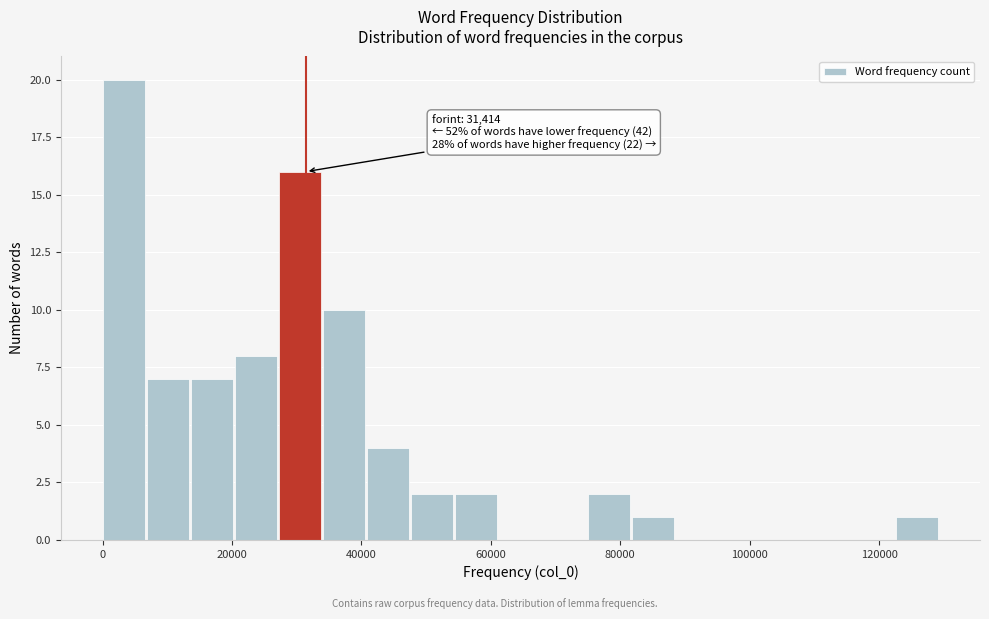

Read against the x-axis, roughly where is the centre of the tallest bar?

4000